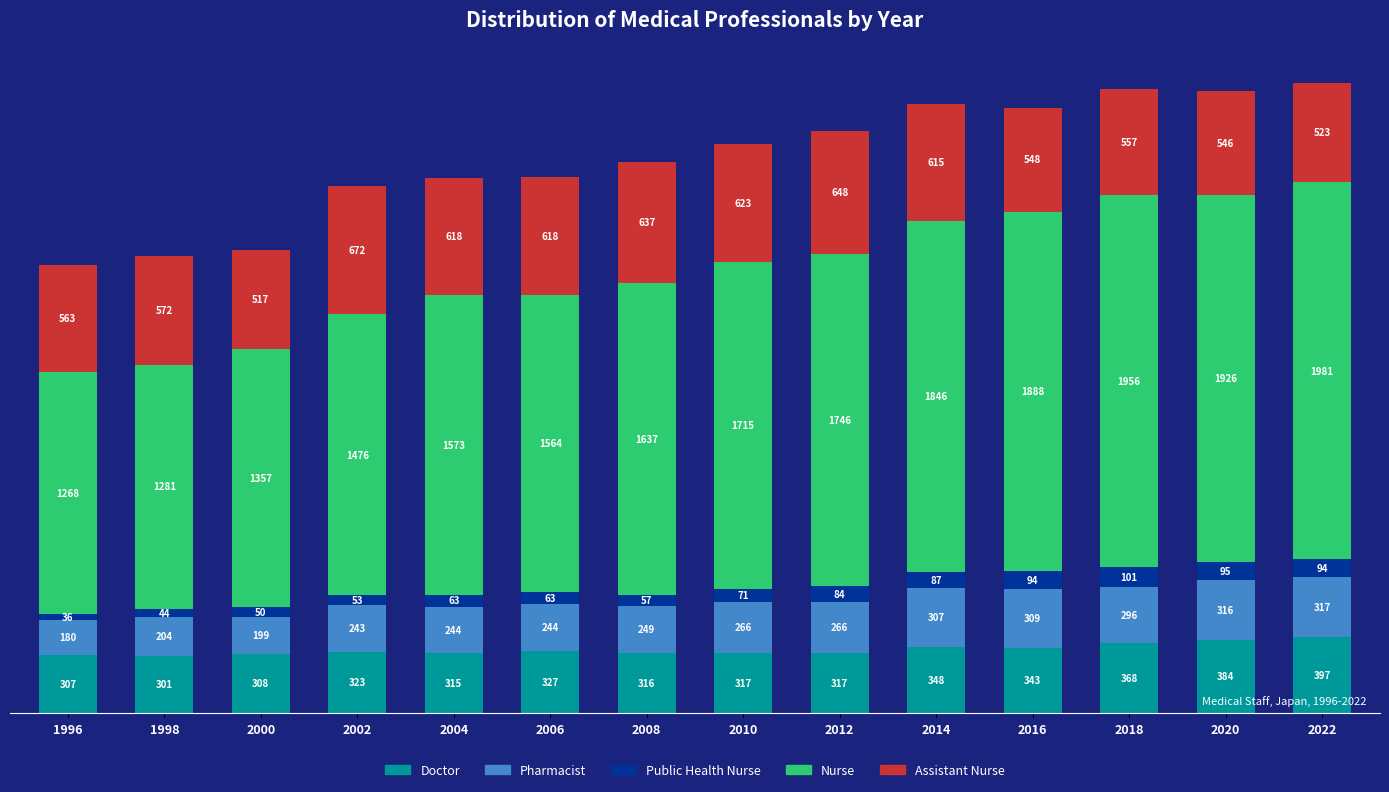

At which category is the sum across all series the highest?

2022